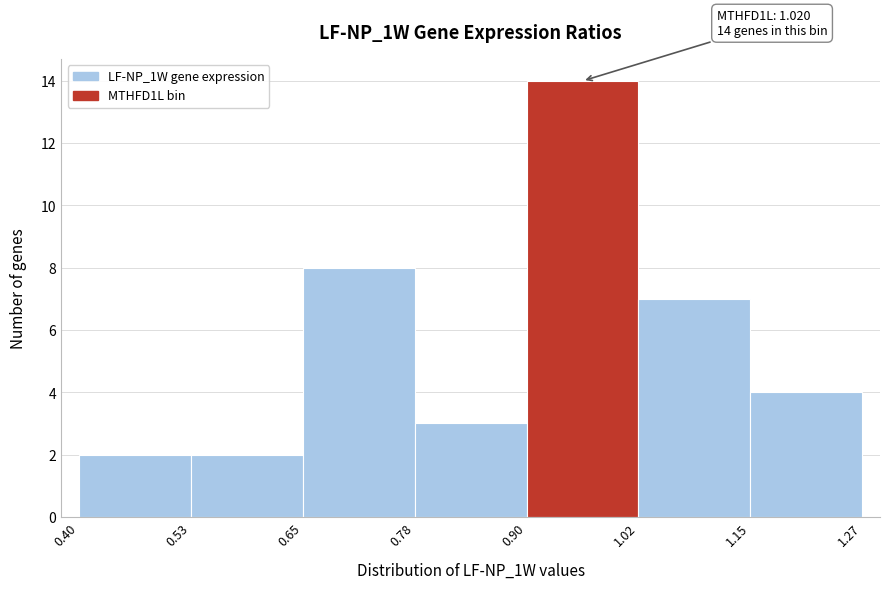

Which range on the x-axis has the tallest bar?

0.90 to 1.02